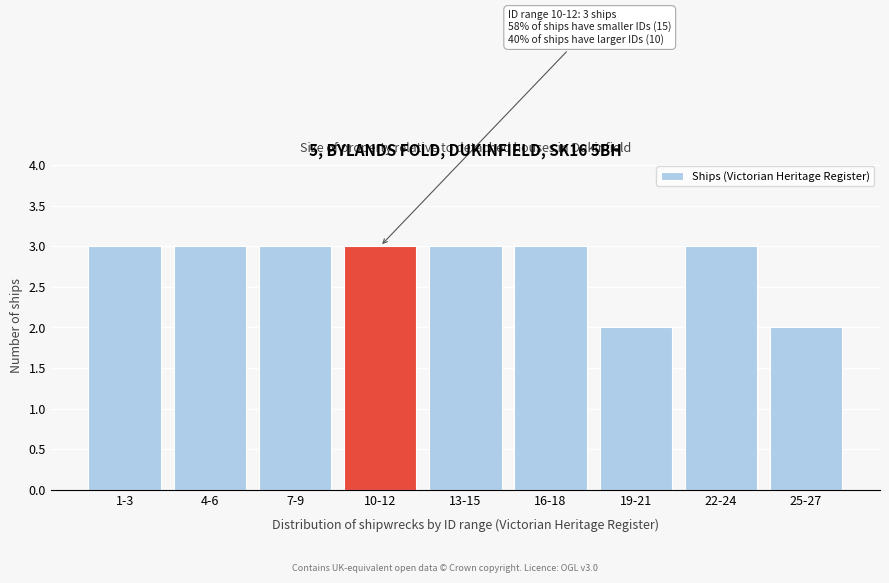

Reading left to right, list all the values displayed in this chart.

3	3	3	3	3	3	2	3	2